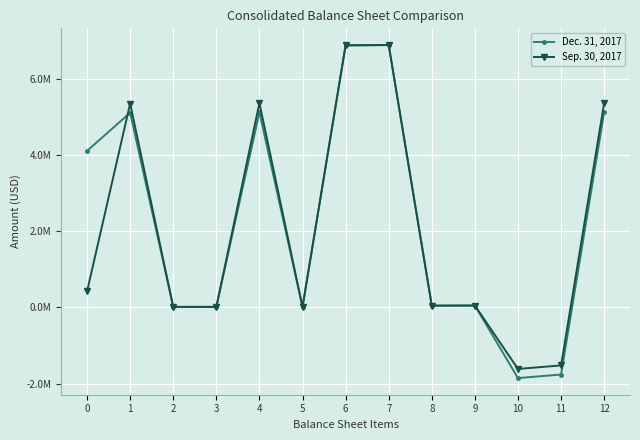

Reading right to left, what are all the values shown in this chart?

Dec. 31, 2017: 5114944	-1761624	-1854206	47432	45150	6876568	6869818	6750	5114944	12407	12407	5102537	4102537
Sep. 30, 2017: 5357048	-1522235	-1614817	47432	45150	6879283	6869818	9465	5357048	12955	12955	5344093	419093